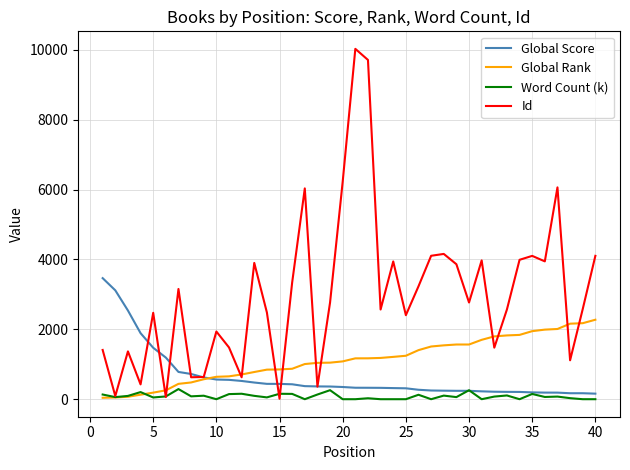

True or false: Id and Word Count (k) intersect in this chart.

True